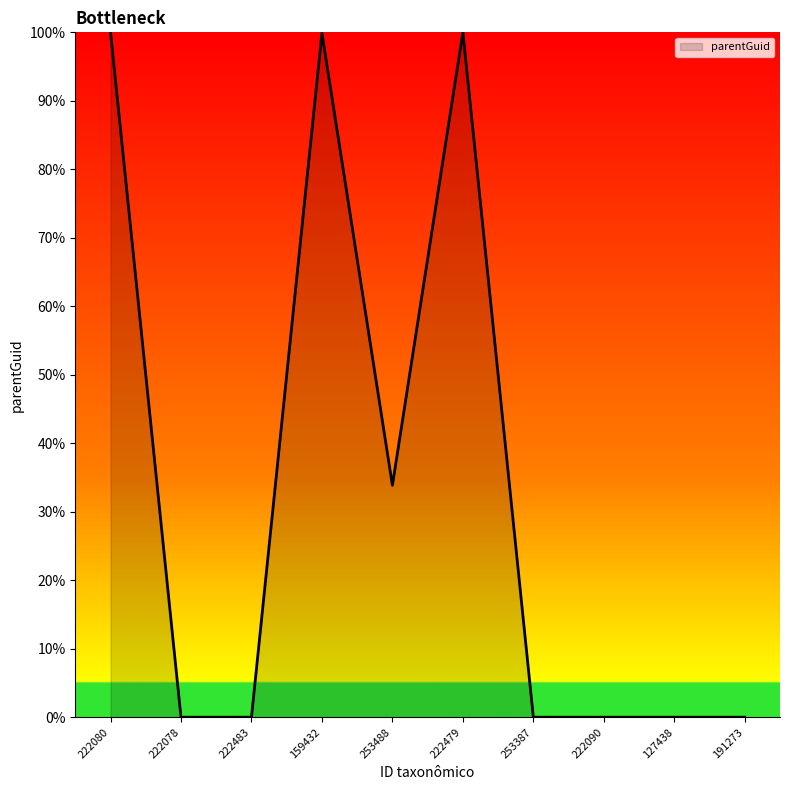

Which has a higher value, 222483 or 253488?

253488